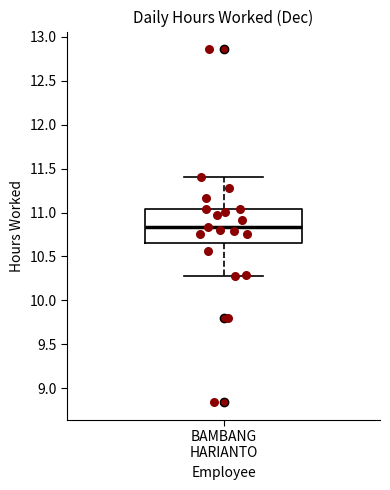

Where is the upper edge of the box for BAMBANG HARIANTO on the y-axis? The values are not printed on the chart, so give them approximately, as read against the axis.

11.05